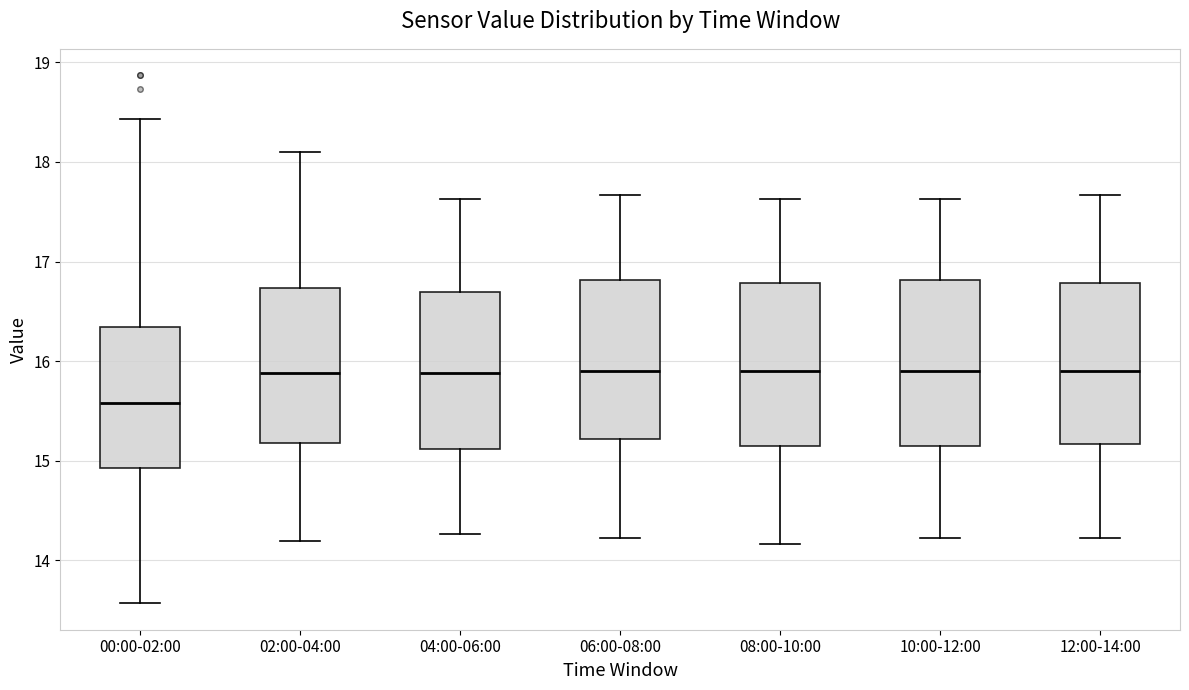

Where is the lower edge of the box for 02:00-04:00 on the y-axis? The values are not printed on the chart, so give them approximately, as read against the axis.

15.2